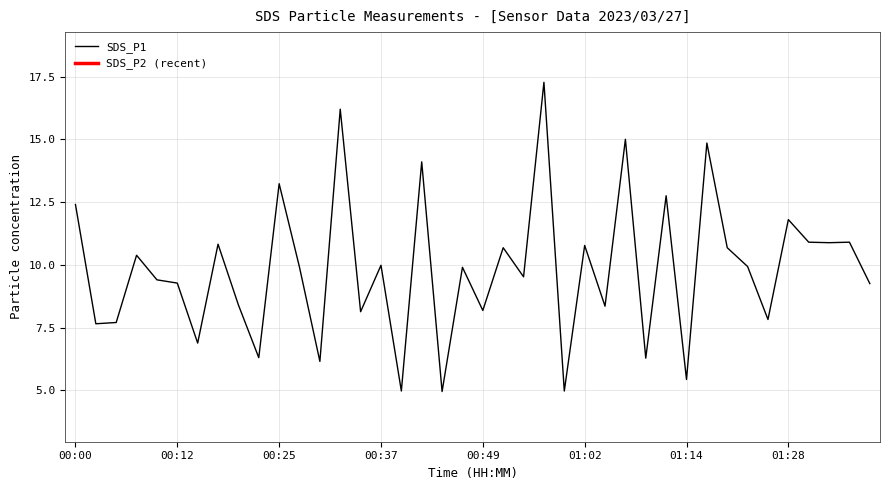

Does the chart have visible grid lines?

Yes